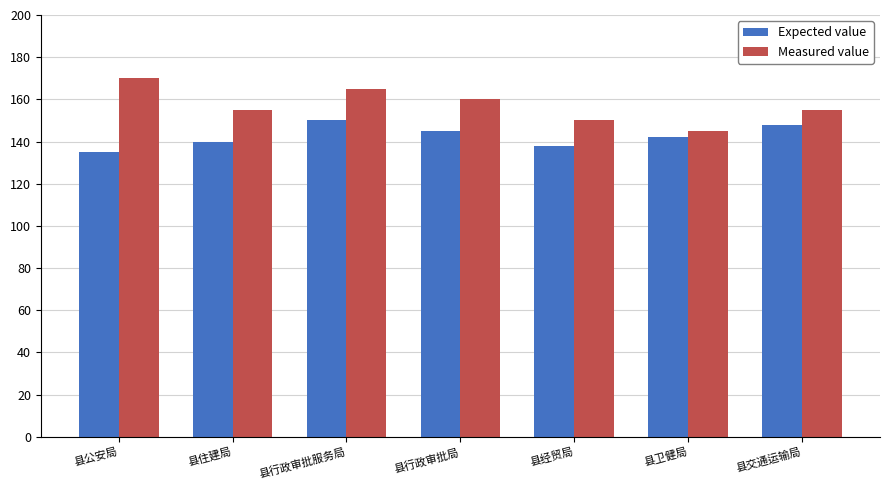

What is the sum of the Expected value values at 县住建局 and 县行政审批服务局?

290